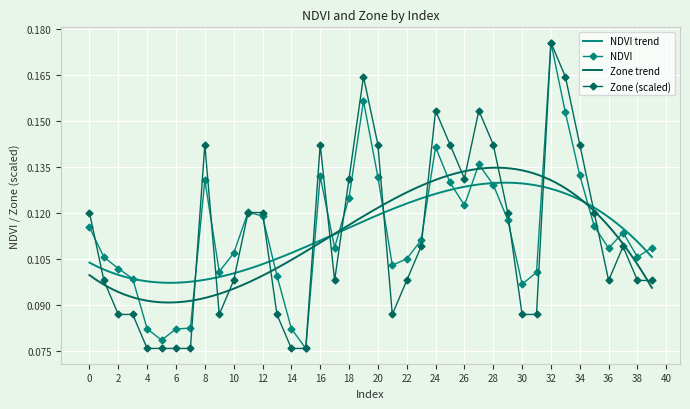

Which series has the widest spread of values?

NDVI